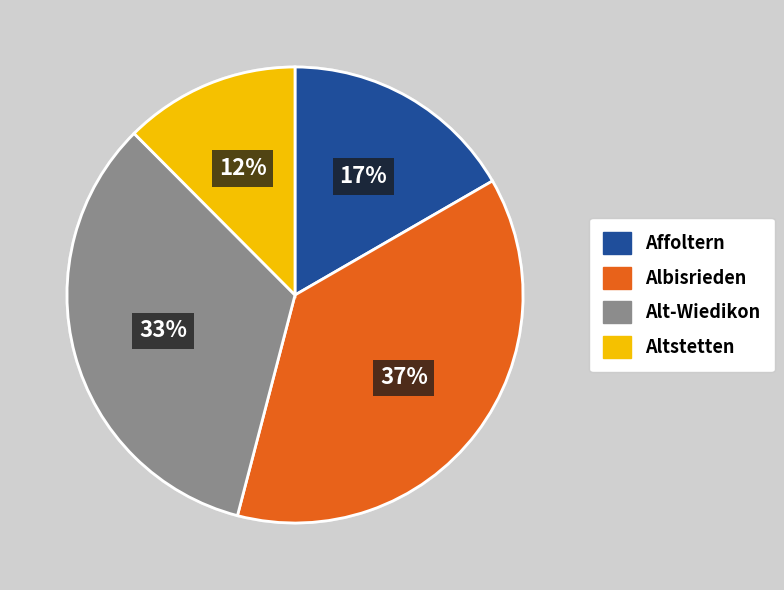

The Albisrieden slice represents 44% of the pie. True or false?

False